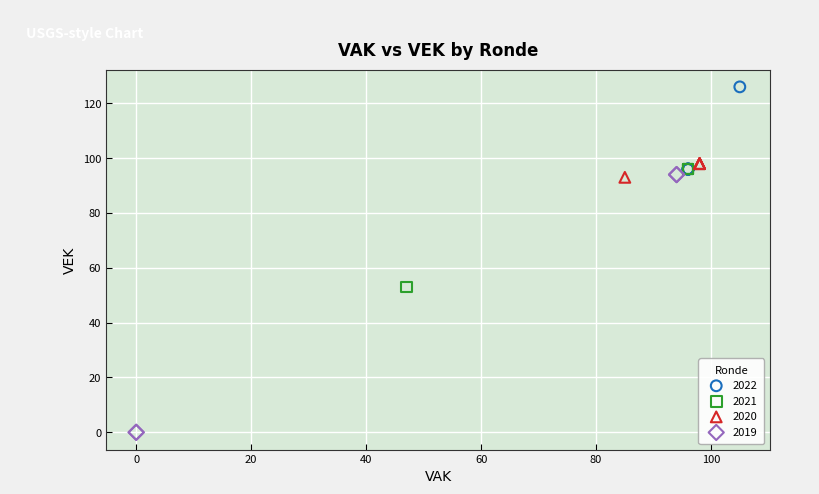

Which series contains the highest Y value?

2022